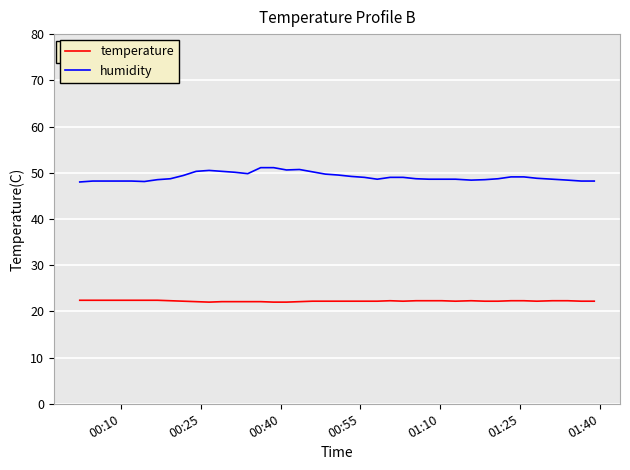

What is the highest value of the temperature series?

22.4